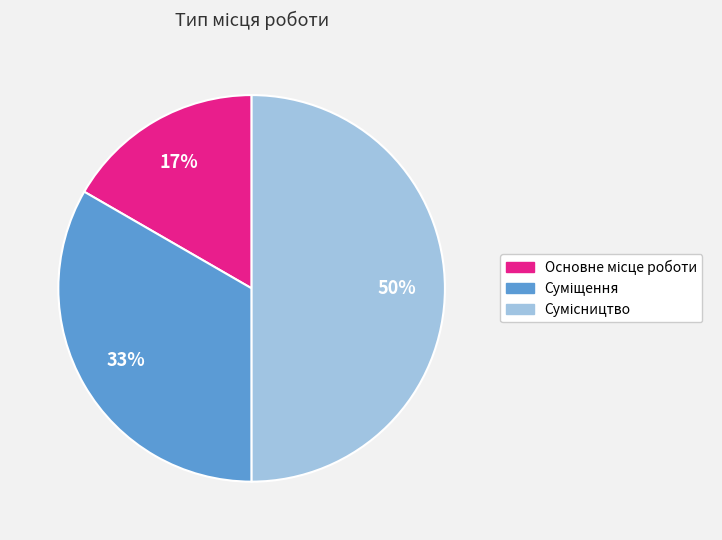

To the nearest percent, what is the difference between the largest and smallest slice percentages?

33%